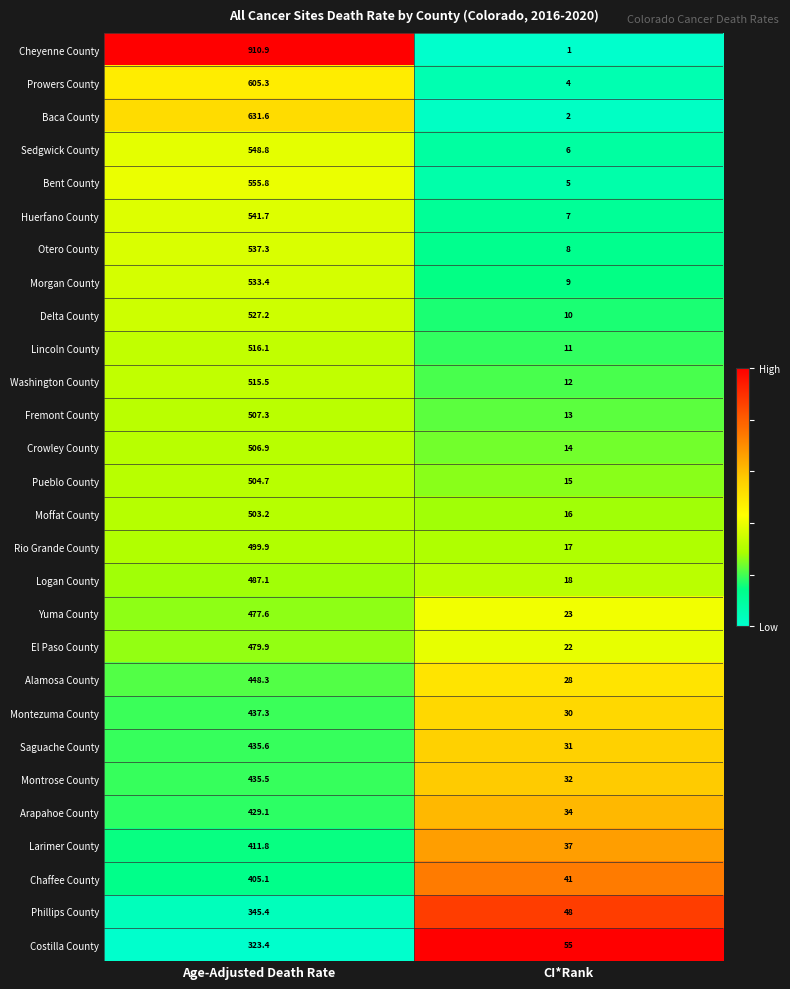

Rank the series by their maximum value, from lowest to highest.

Costilla County, Phillips County, Chaffee County, Larimer County, Arapahoe County, Montrose County, Saguache County, Montezuma County, Alamosa County, Yuma County, El Paso County, Logan County, Rio Grande County, Moffat County, Pueblo County, Crowley County, Fremont County, Washington County, Lincoln County, Delta County, Morgan County, Otero County, Huerfano County, Sedgwick County, Bent County, Prowers County, Baca County, Cheyenne County